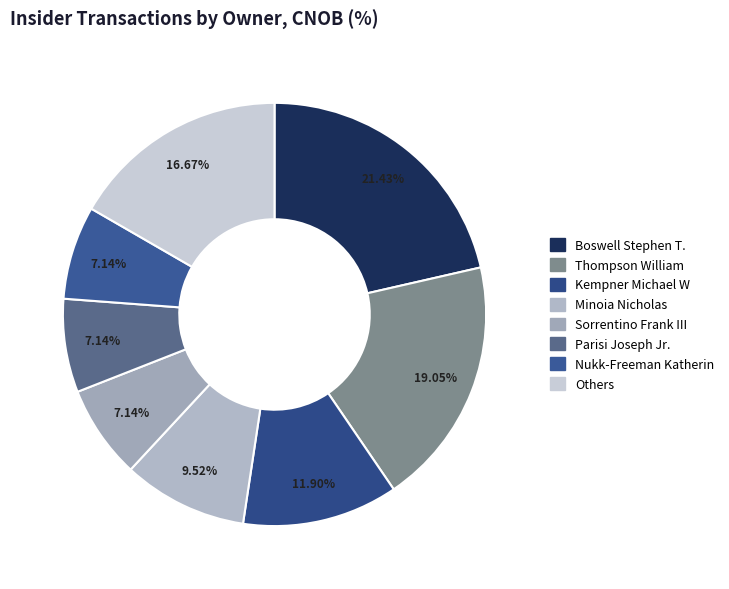

Is there any slice that represents more than half of the pie?

No